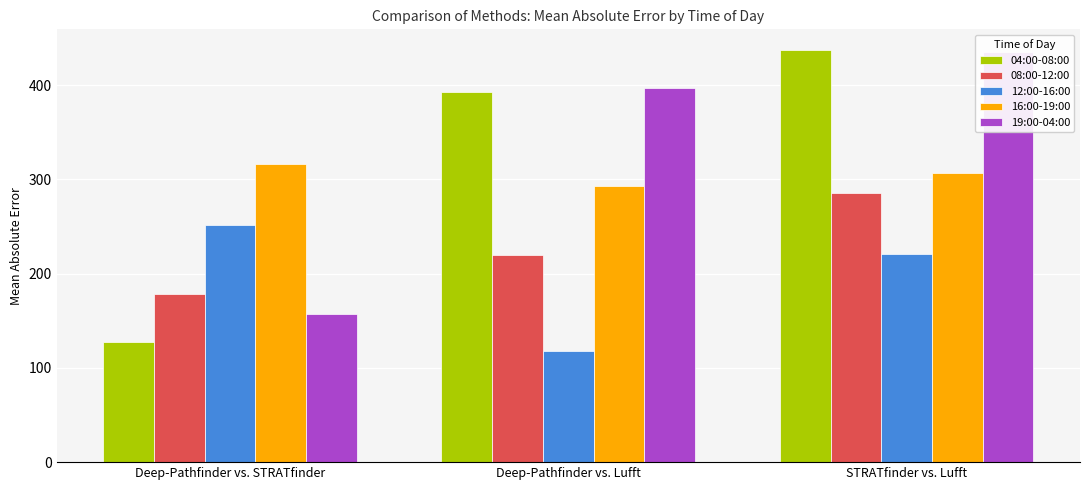

At which label does 04:00-08:00 reach its peak?

STRATfinder vs. Lufft